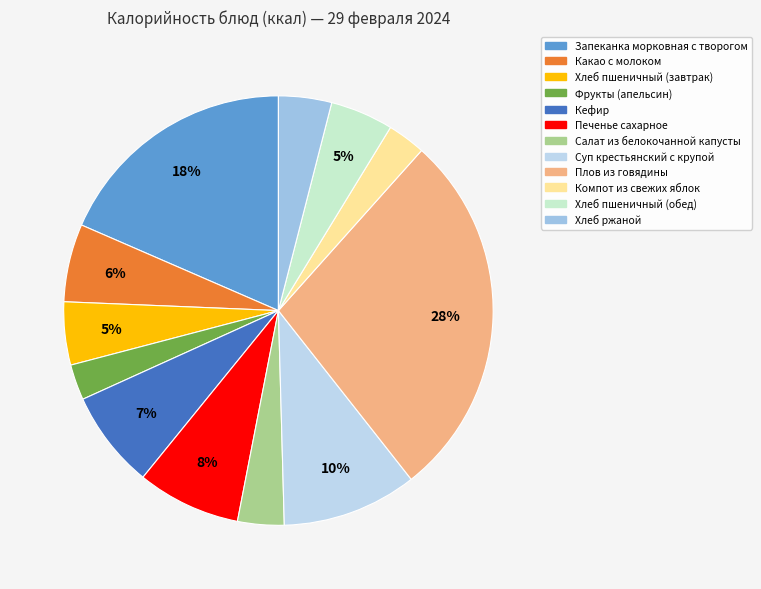

Count the number of slices in the pie.

12